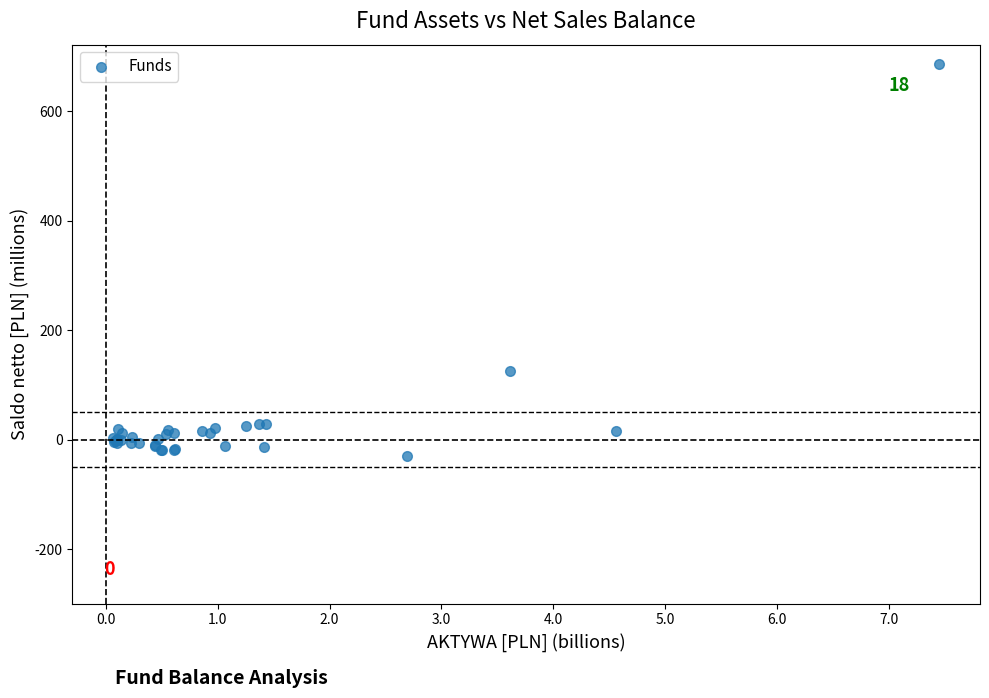

What Y value in the scatter plot is closest to 328?

124.8